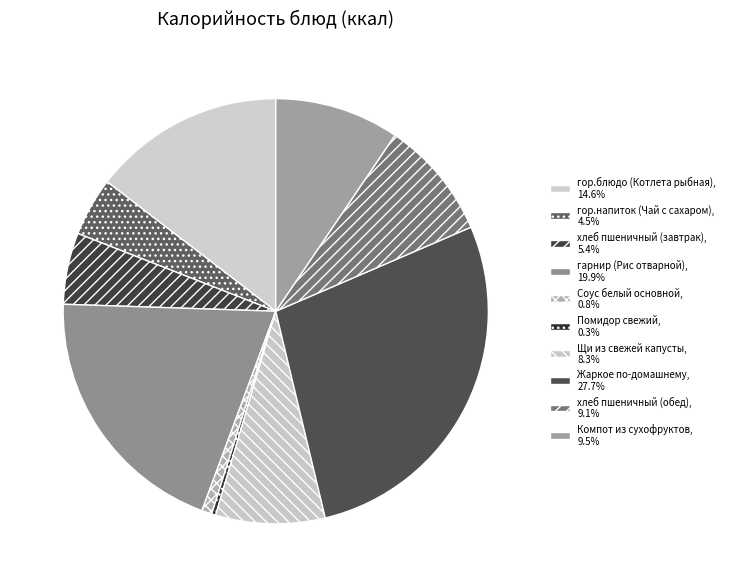

How many slices are in this pie chart?

10